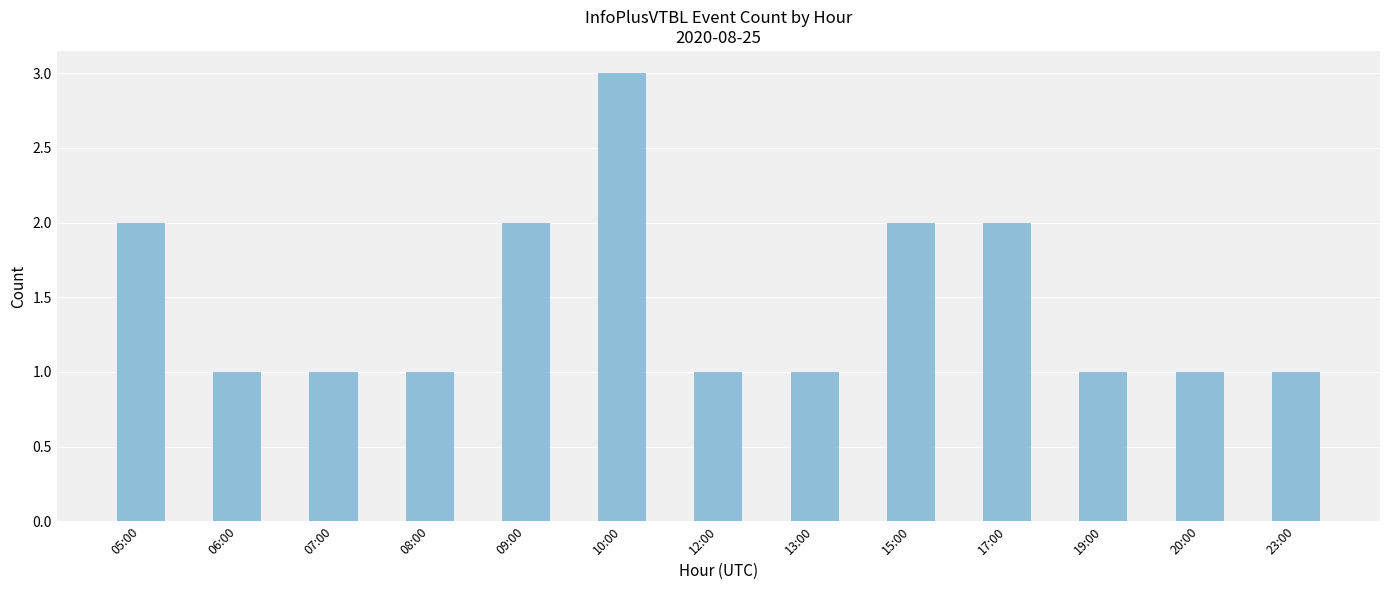

Reading left to right, transcribe all the data shown in this chart.

05:00=2	06:00=1	07:00=1	08:00=1	09:00=2	10:00=3	12:00=1	13:00=1	15:00=2	17:00=2	19:00=1	20:00=1	23:00=1